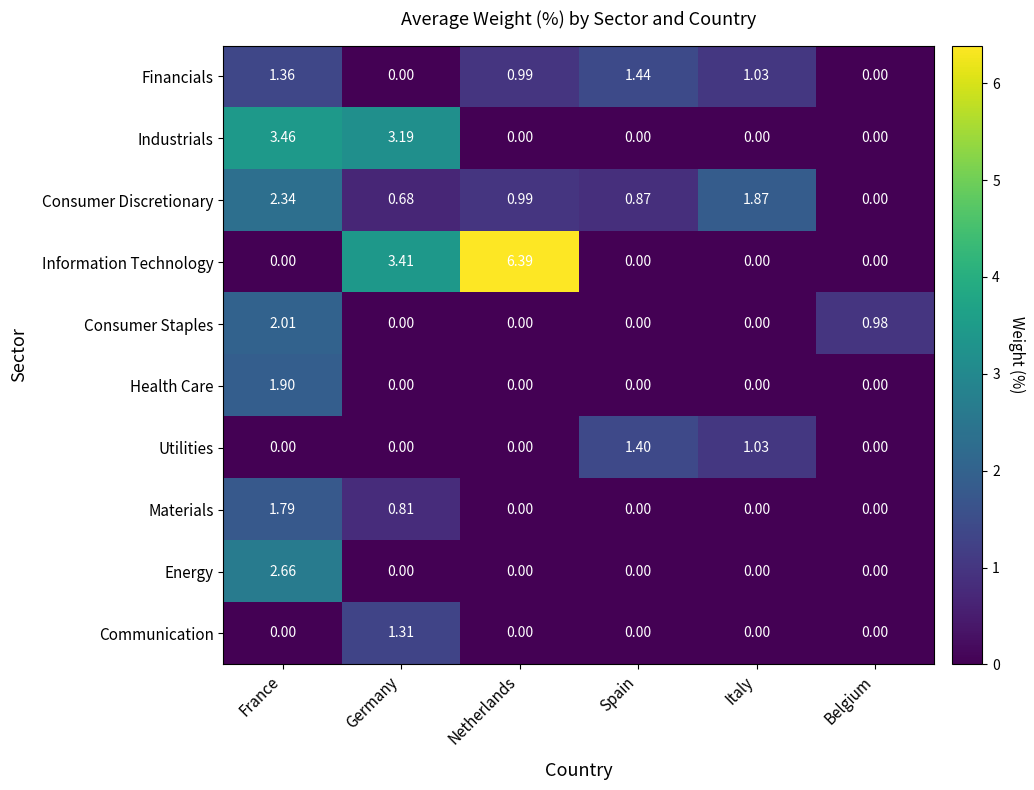

Which category has the highest value in the Financials series?

Spain